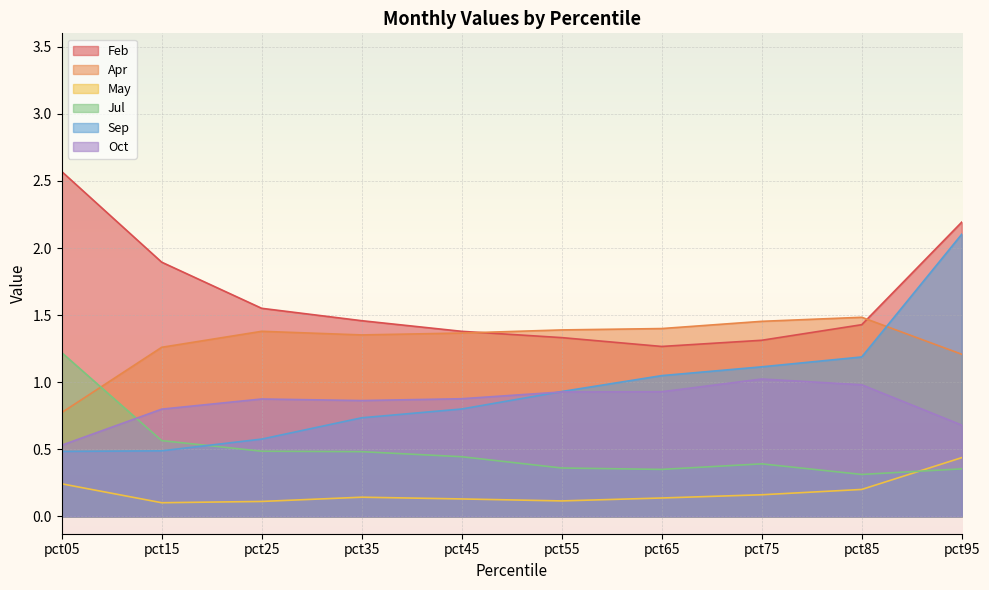

How many interior local peaks does the Apr series have?

2